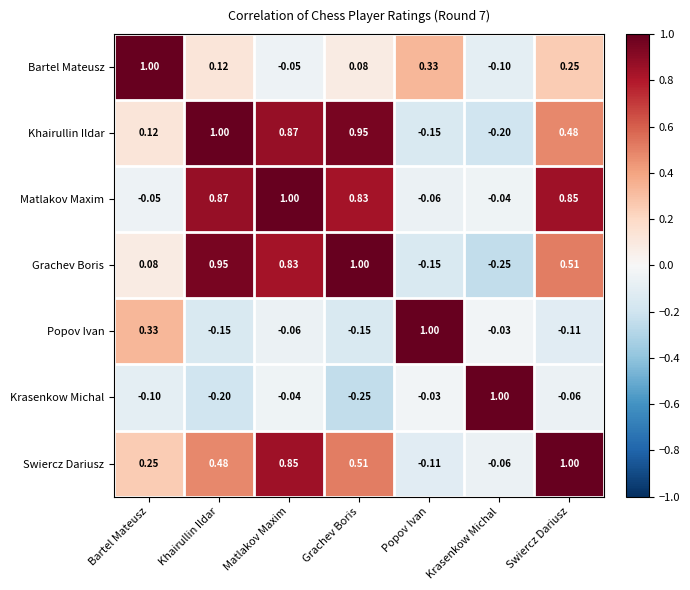

Is the value of Popov Ivan at Matlakov Maxim greater than the value of Swiercz Dariusz at Popov Ivan?

Yes